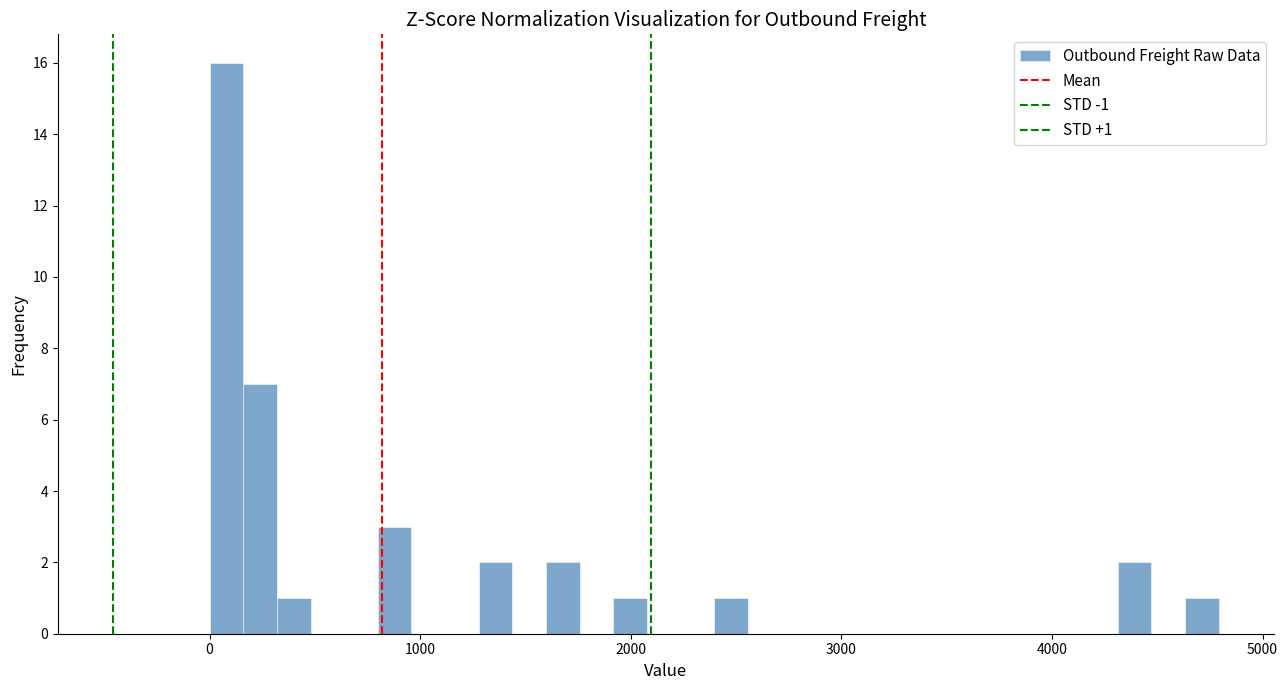

Read against the x-axis, roughly where is the centre of the tallest bar?

100